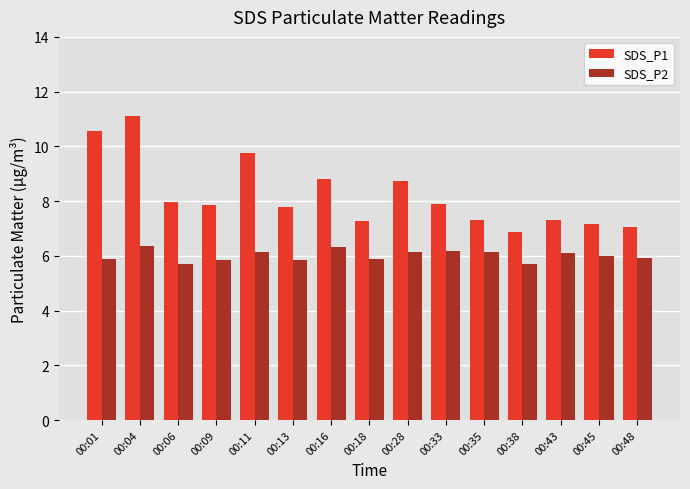

Between 00:09 and 00:38, which series saw the biggest shift?

SDS_P1